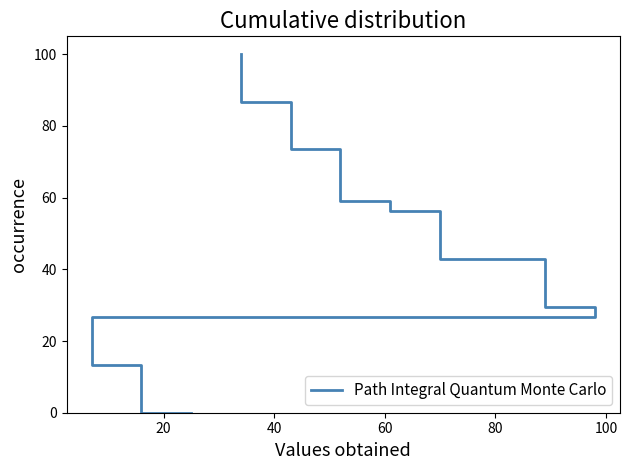

Approximately how many times larger is the value at 80 compared to 60?

1.5